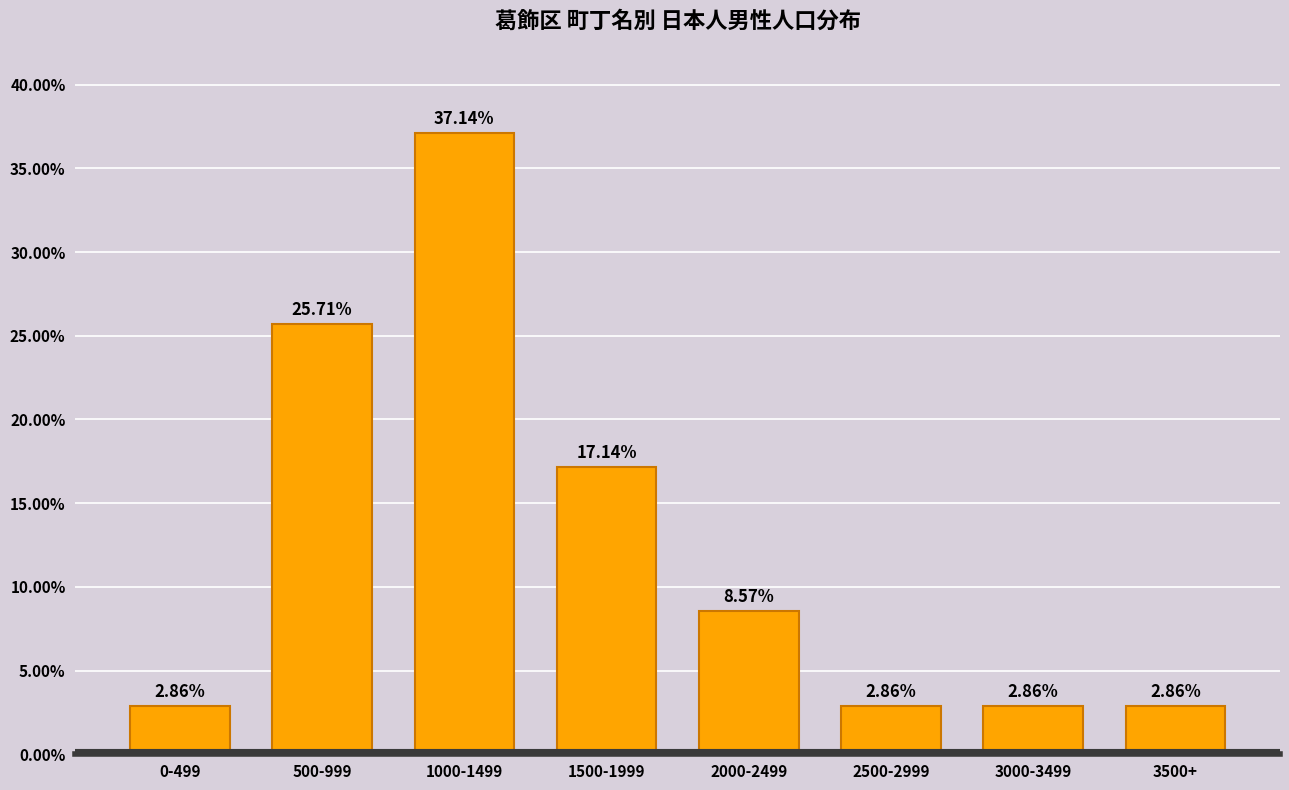

What is the change in value from 1000-1499 to 3500+?

-34.3